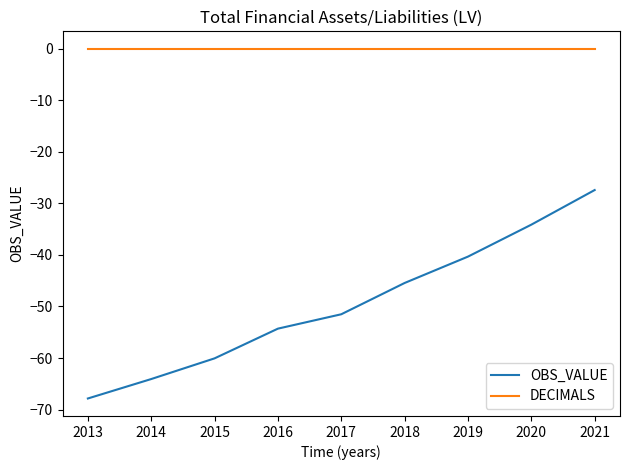

Is the value of OBS_VALUE at 2017 greater than the value of DECIMALS at 2017?

No